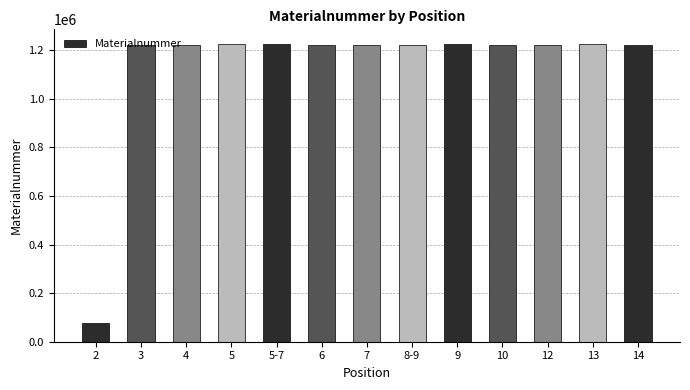

What is the change in value from 5-7 to 10?

-5004